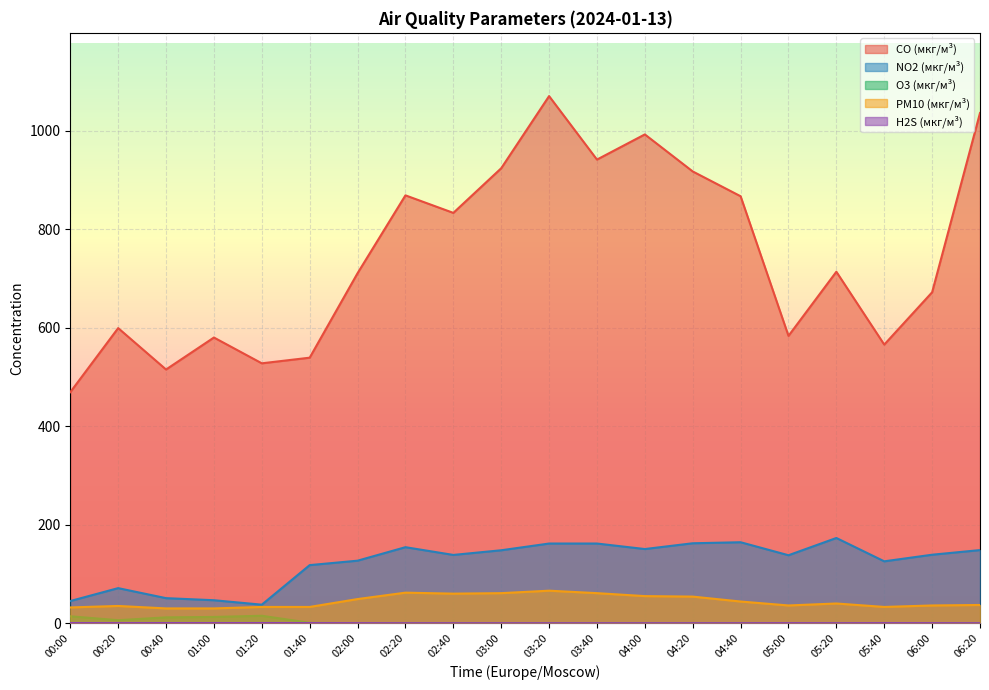

How many interior local valleys does the O3 (мкг/м³) series have?

1